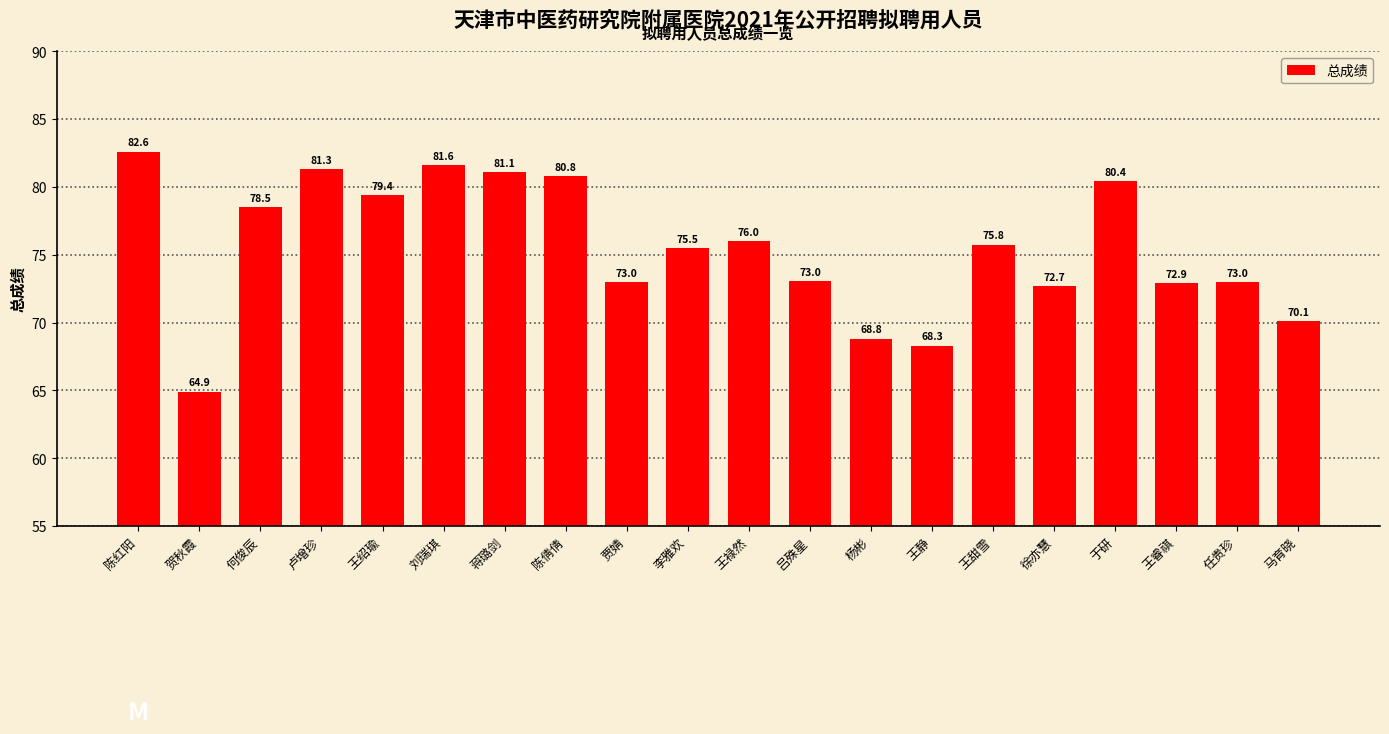

The value at 任贵珍 is 73.0. True or false?

True